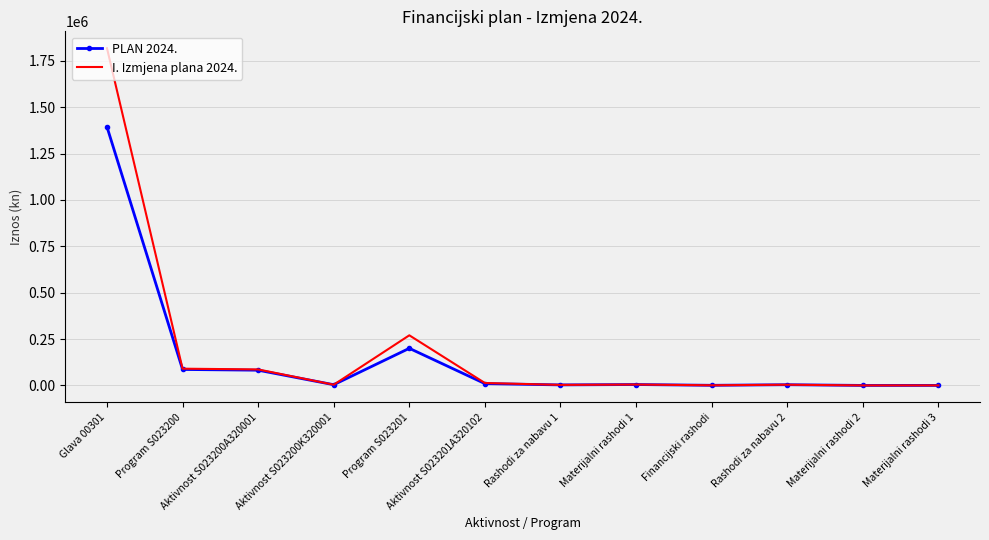

What is the sum of all PLAN 2024. values?

1789810